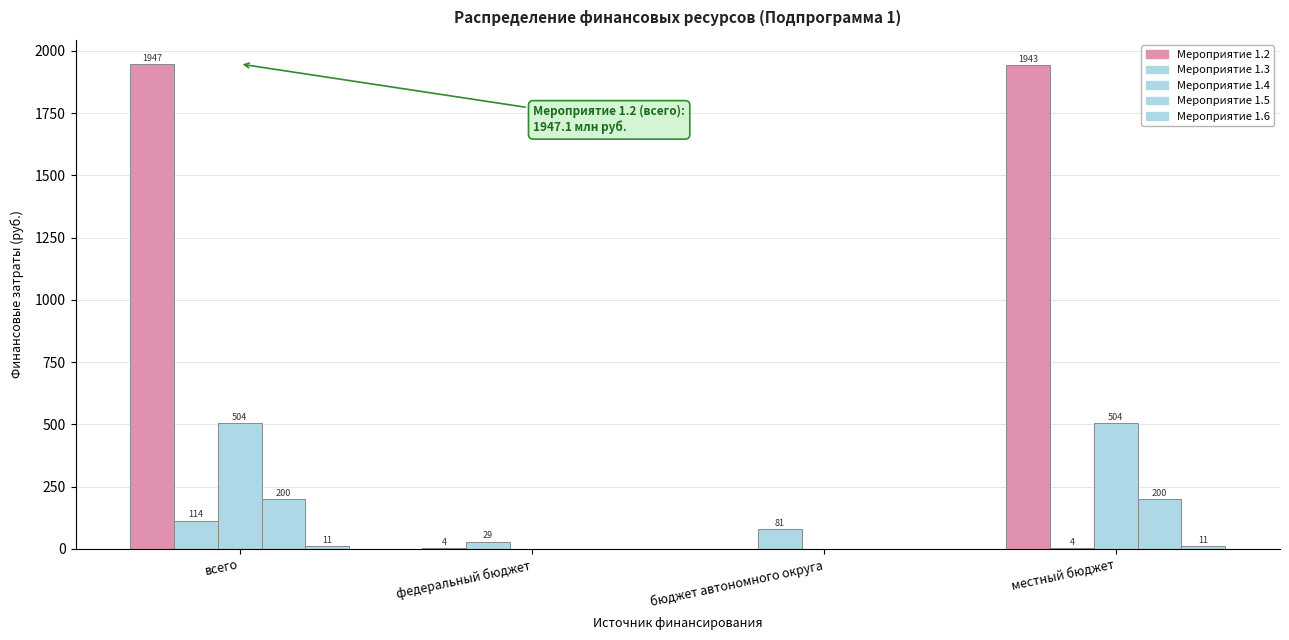

Count the number of categories in the chart.

4